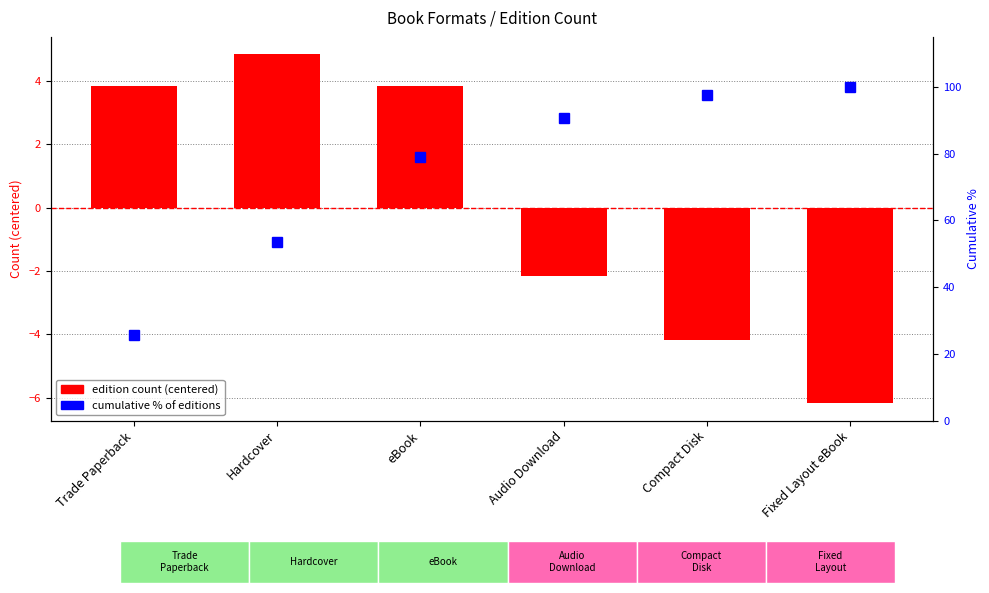

Are the bars grouped side by side (vs. stacked)?

Yes